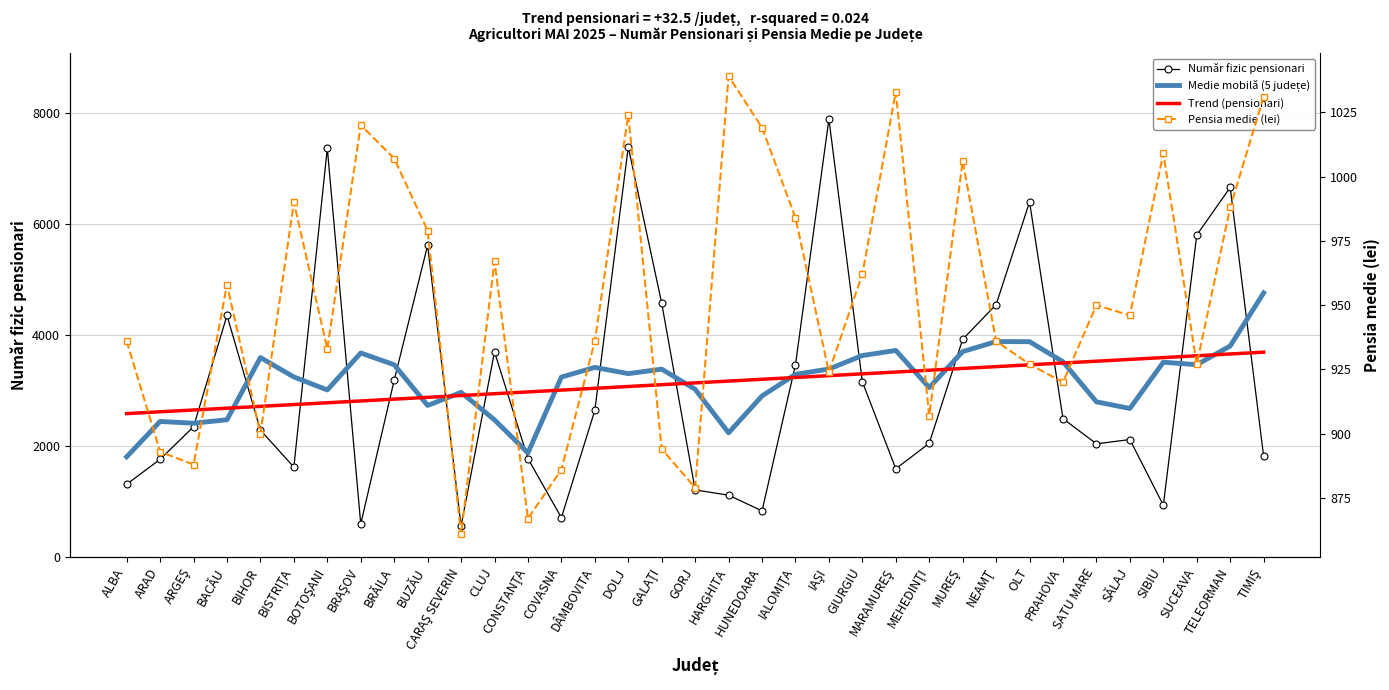

True or false: Pensia medie (lei) and Medie mobilă (5 județe) cross at least once.

False